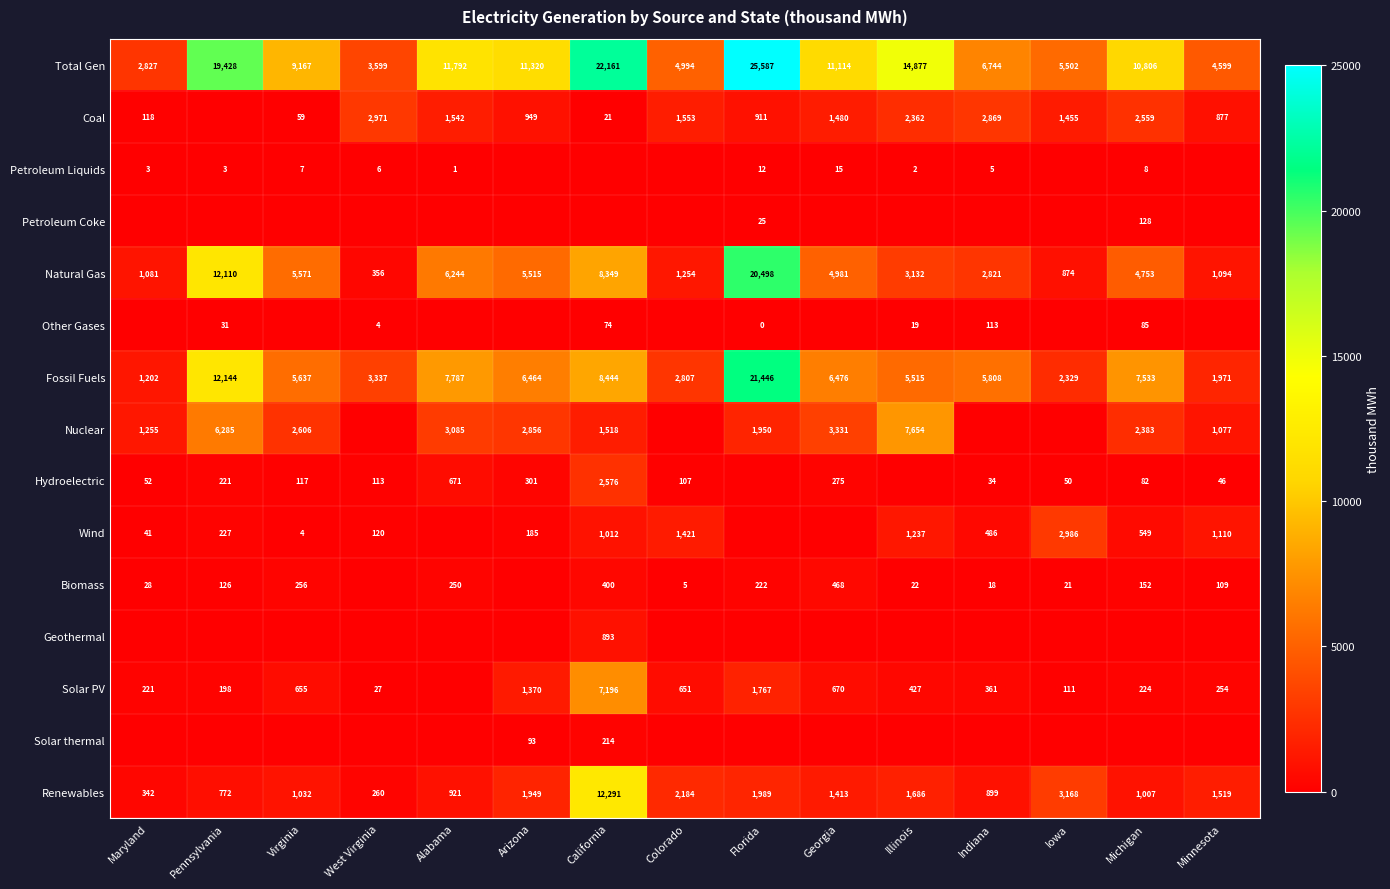

Between Georgia and Colorado, which is larger?

Georgia